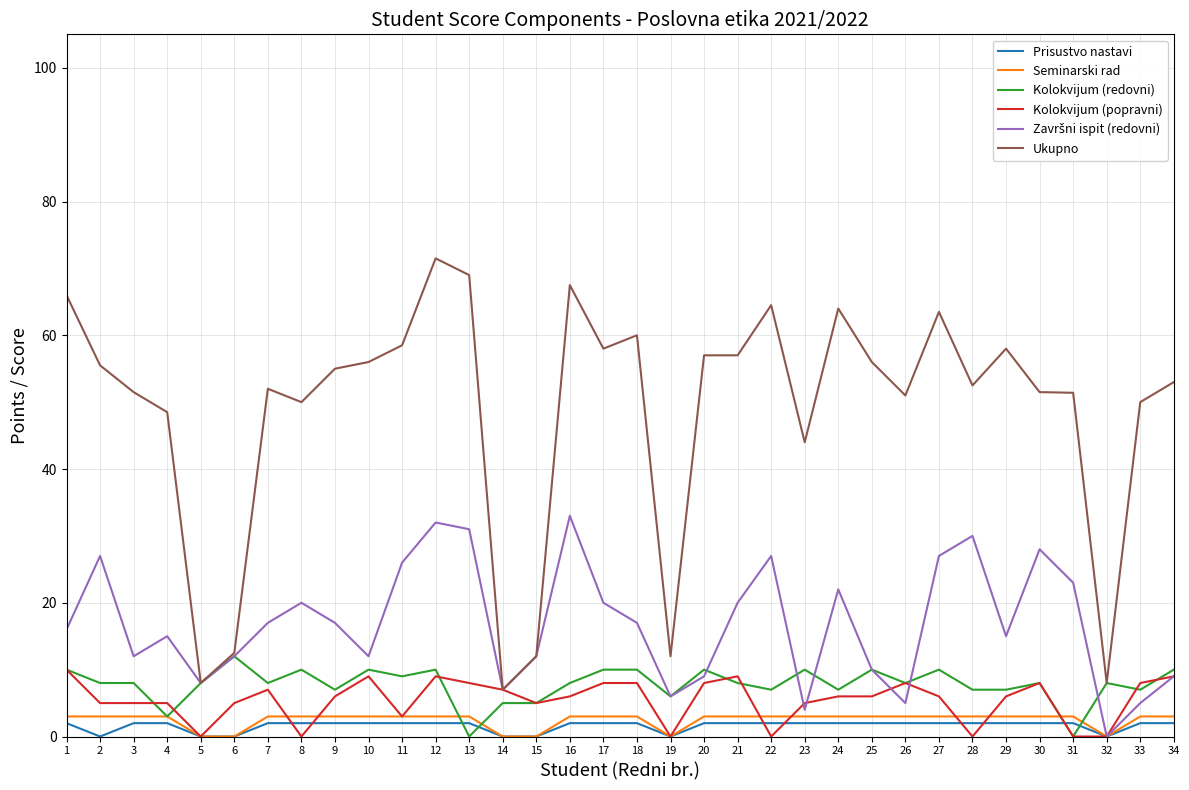

What is the maximum value for Kolokvijum (redovni)?

12.0